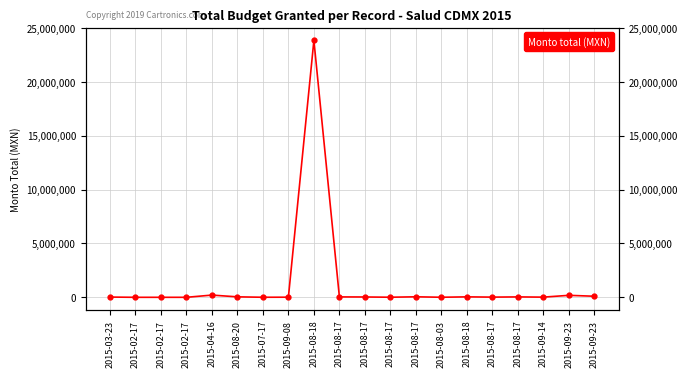

Reading right to left, transcribe all the data shown in this chart.

2015-09-23=99795.9	2015-09-23=183810.0	2015-09-14=17000.0	2015-08-17=38000.0	2015-08-17=18328.0	2015-08-18=42456.0	2015-08-03=6085.0	2015-08-17=47560.0	2015-08-17=8565.0	2015-08-17=31366.4	2015-08-17=37120.0	2015-08-18=23839650.0	2015-09-08=12000.0	2015-07-17=5568.0	2015-08-20=43626.0	2015-04-16=205981.1	2015-02-17=850.0	2015-02-17=850.0	2015-02-17=850.0	2015-03-23=22968.0